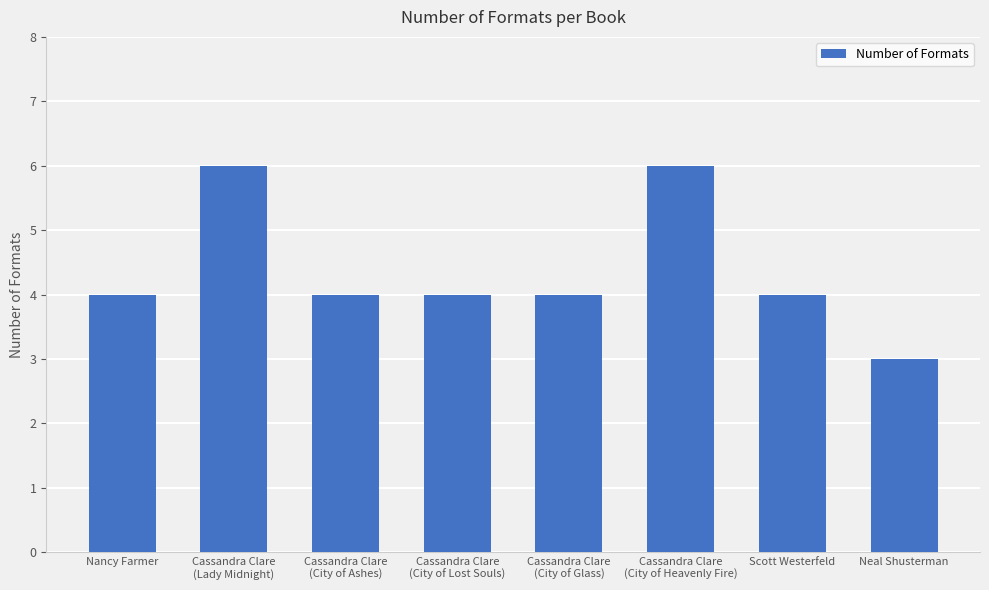

Read the value at Scott Westerfeld.

4